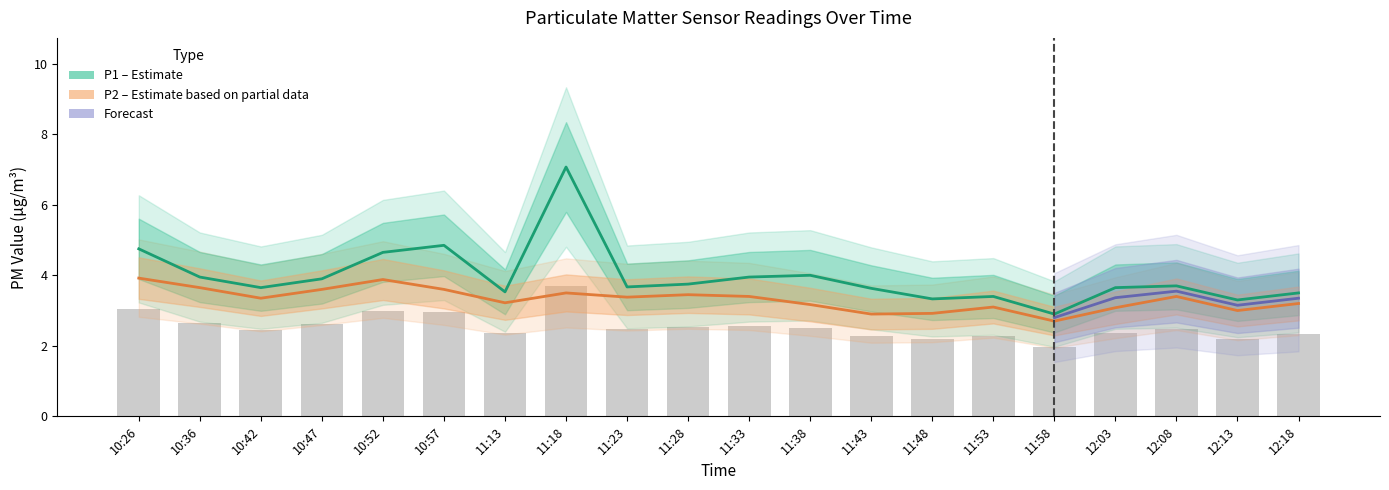

What is the approximate value of P2 at 10:26?

3.9